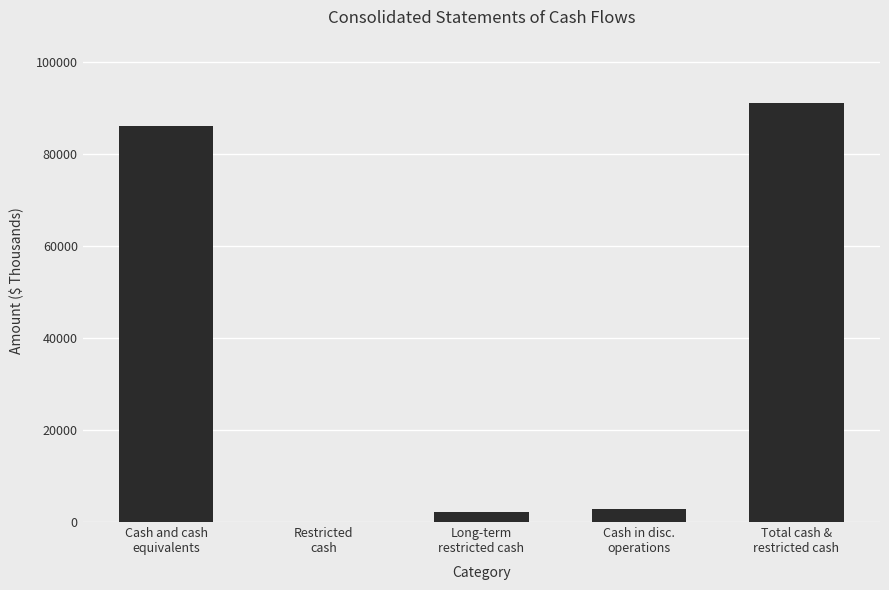

What is the change in value from Cash in disc.
operations to Total cash &
restricted cash?

+88446